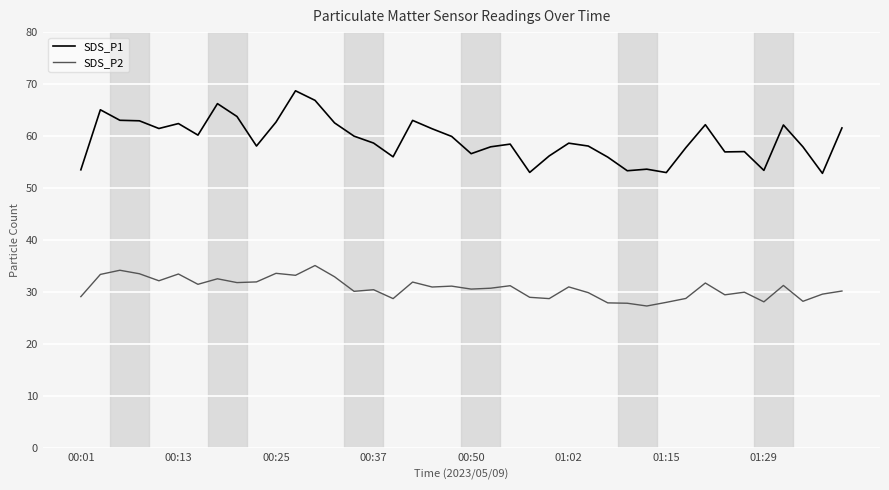

True or false: SDS_P1 and SDS_P2 intersect in this chart.

False